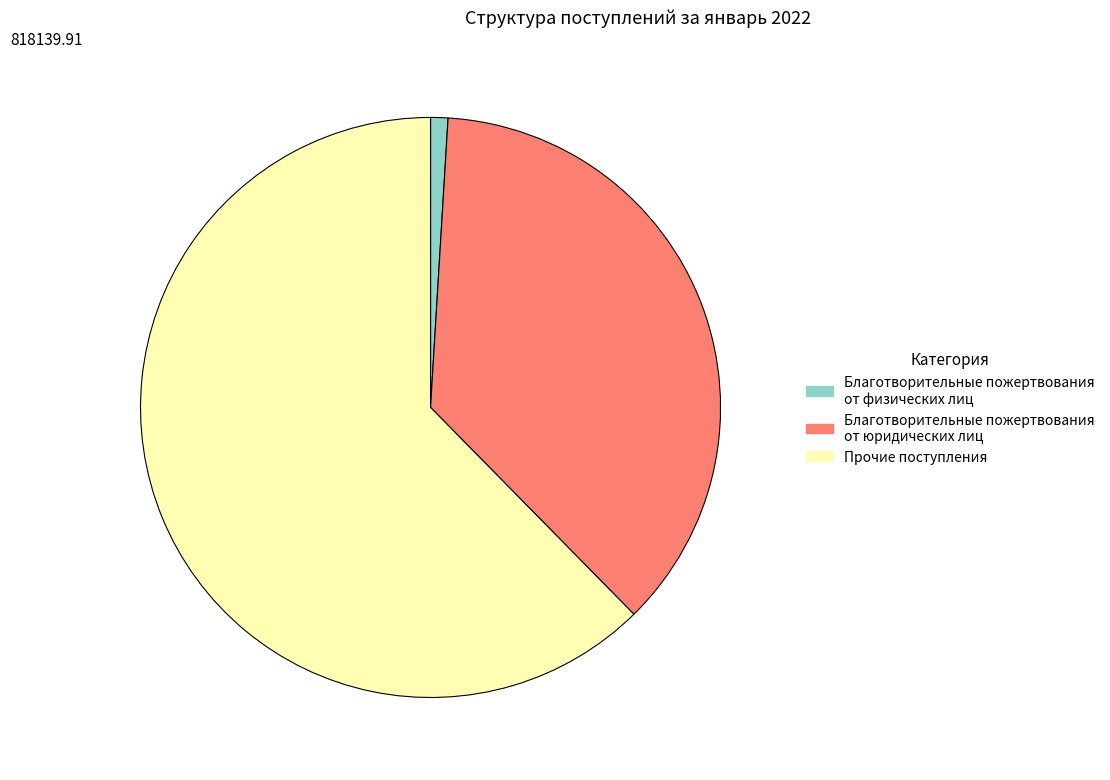

What is the ratio of the value at Благотворительные пожертвования от юридических лиц to the value at Прочие поступления?

0.6